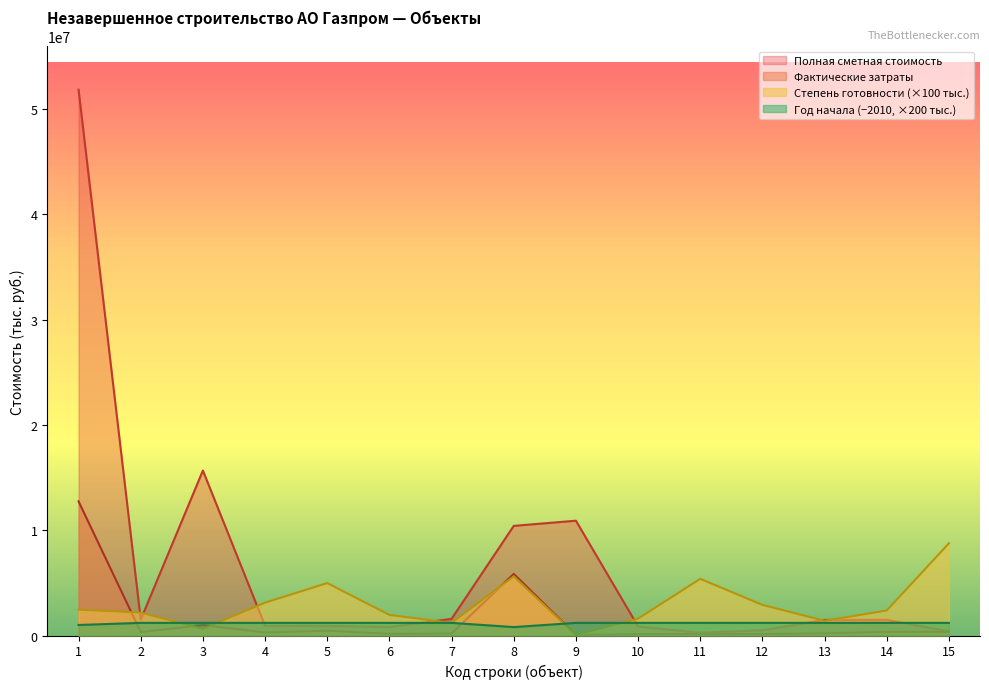

Where is the first local minimum for Год начала?

8